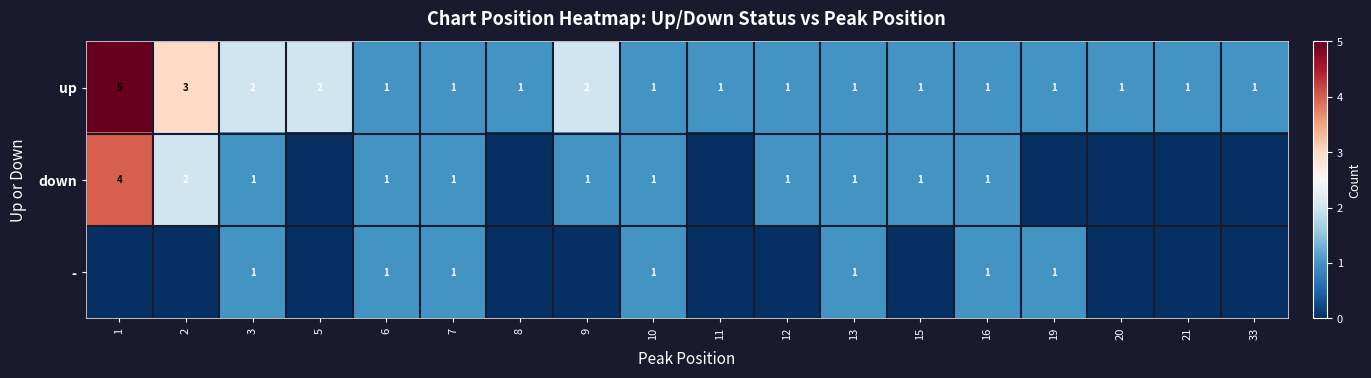

Count the number of data series in this chart.

3